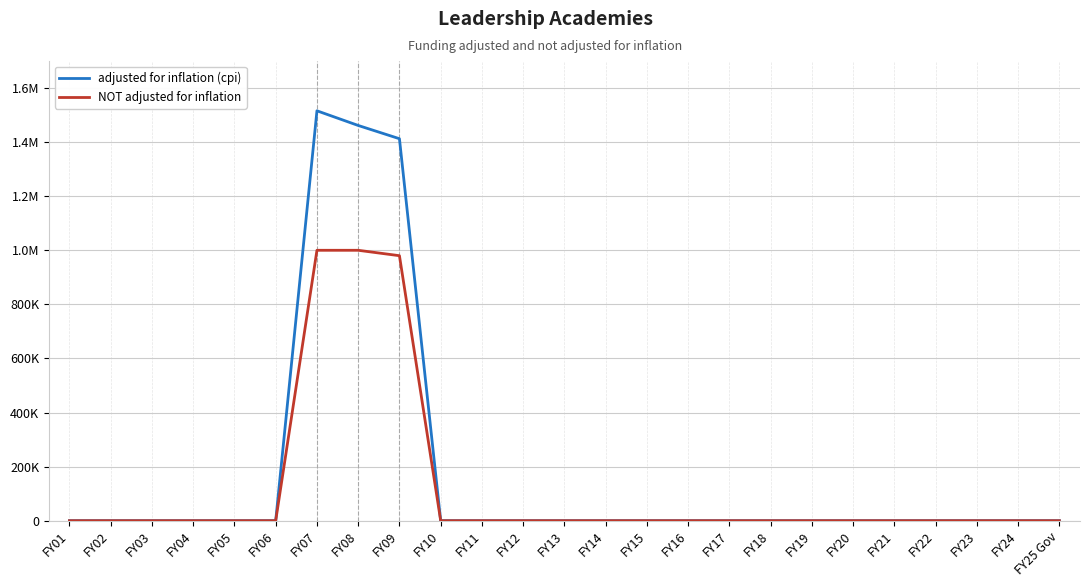

What are all the series names shown in the legend?

adjusted for inflation (cpi), NOT adjusted for inflation